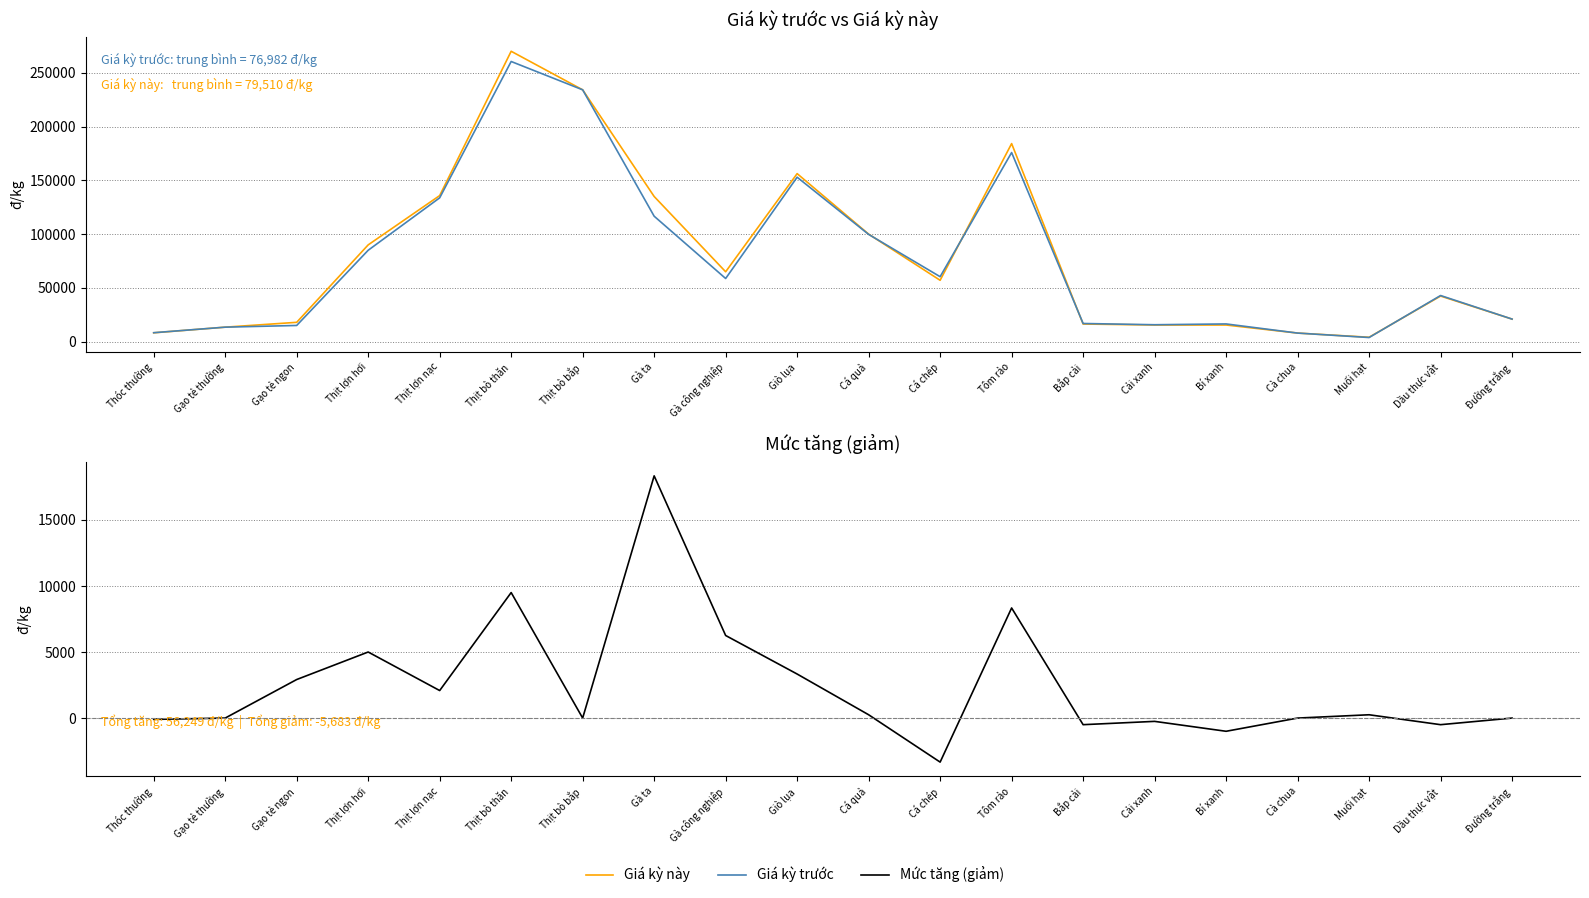

Between which two adjacent categories do Giá kỳ này and Giá kỳ trước first intersect?

Cá quả and Cá chép